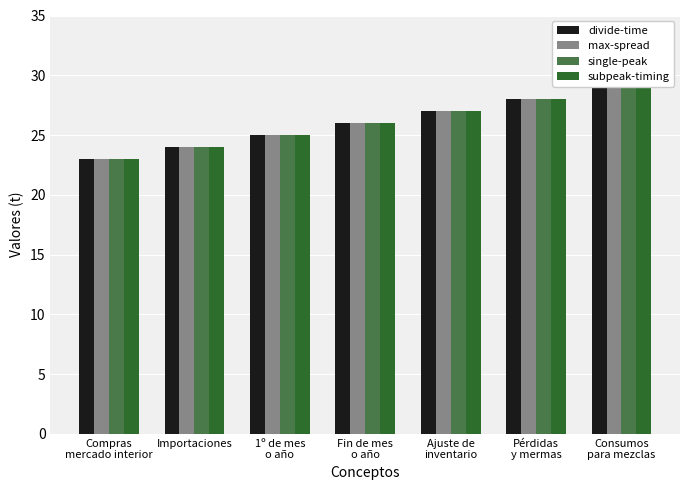

What is the sum of all divide-time values?

182